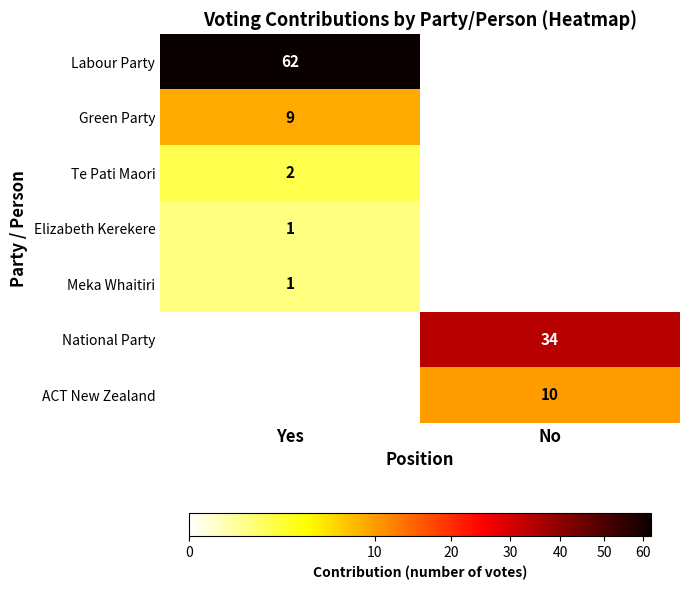

The ACT New Zealand series shows 10 at No. True or false?

True